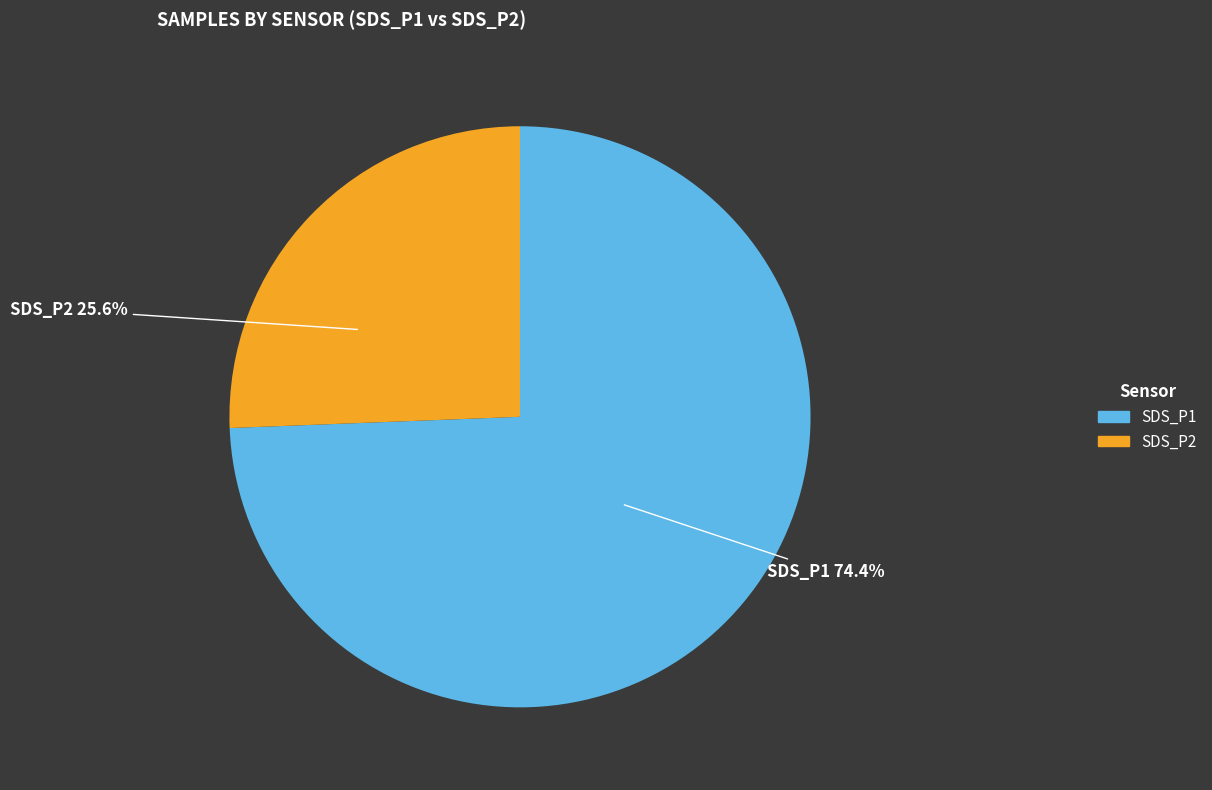

Is there a majority slice in this chart?

Yes